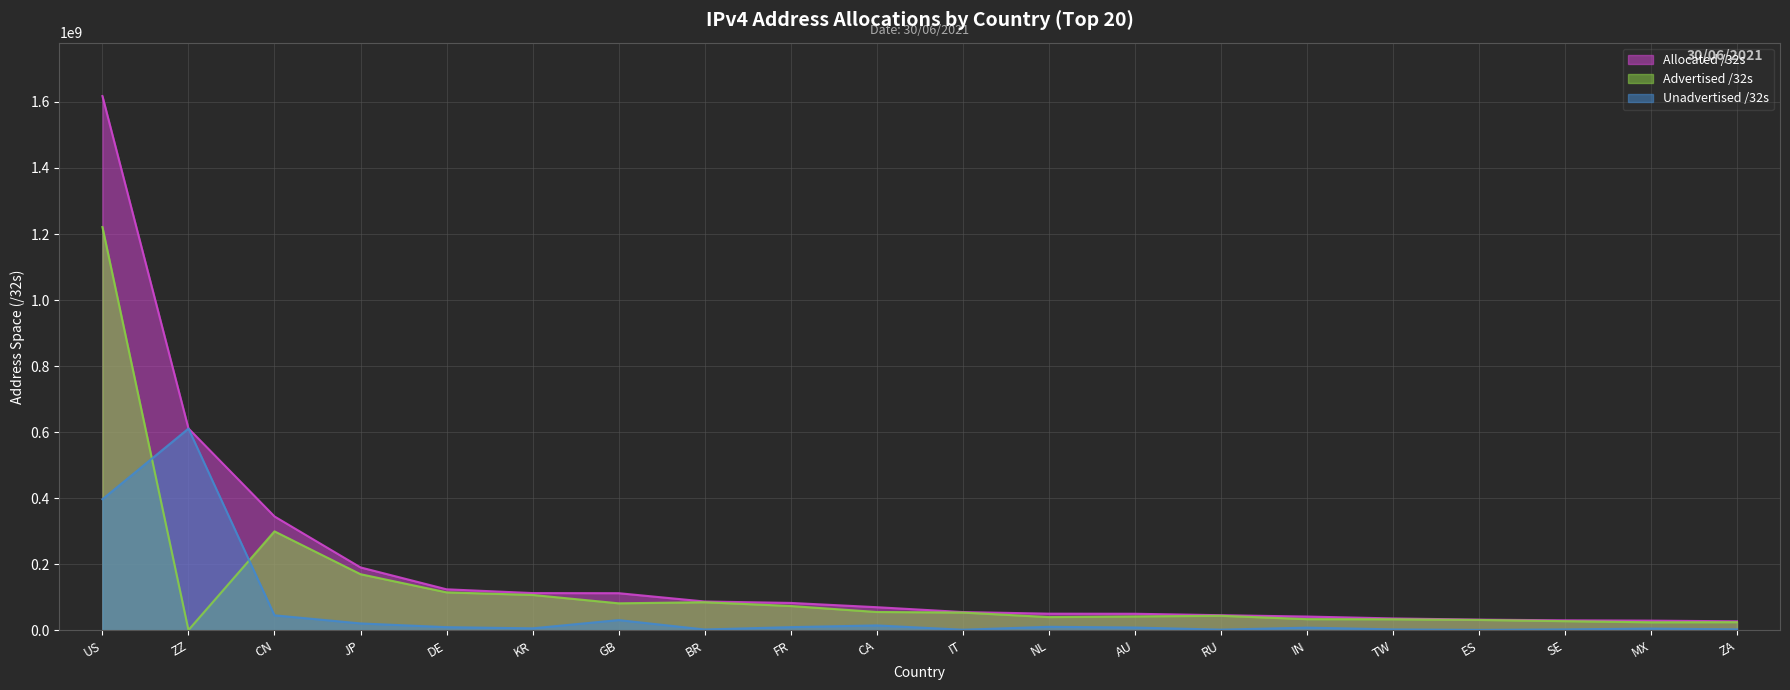

How many lines are shown in the chart?

3